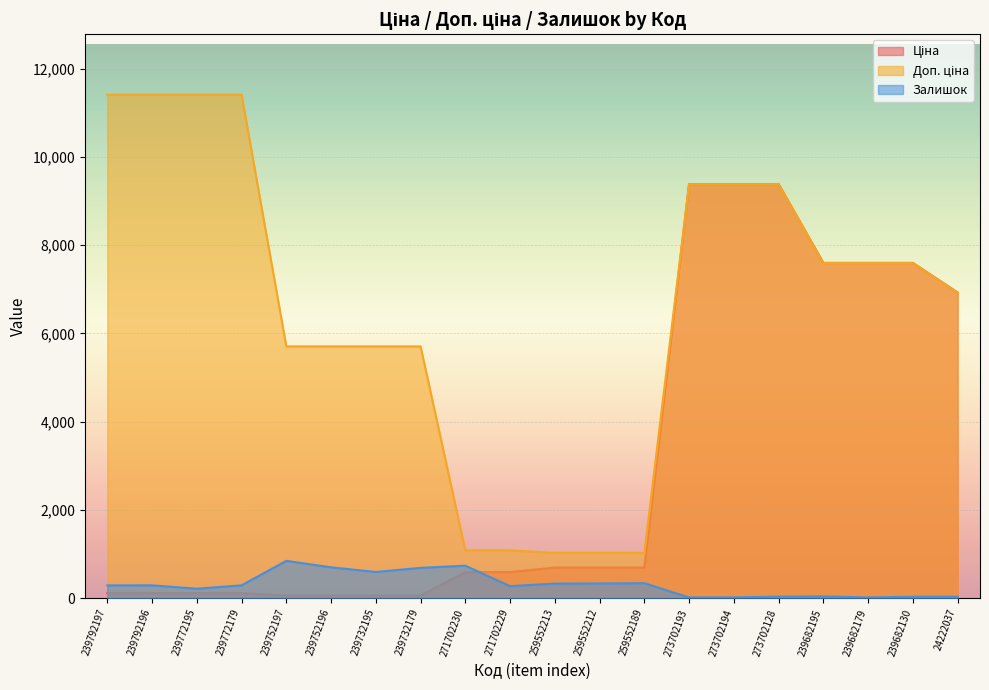

What are all the series names shown in the legend?

Ціна, Доп. ціна, Залишок